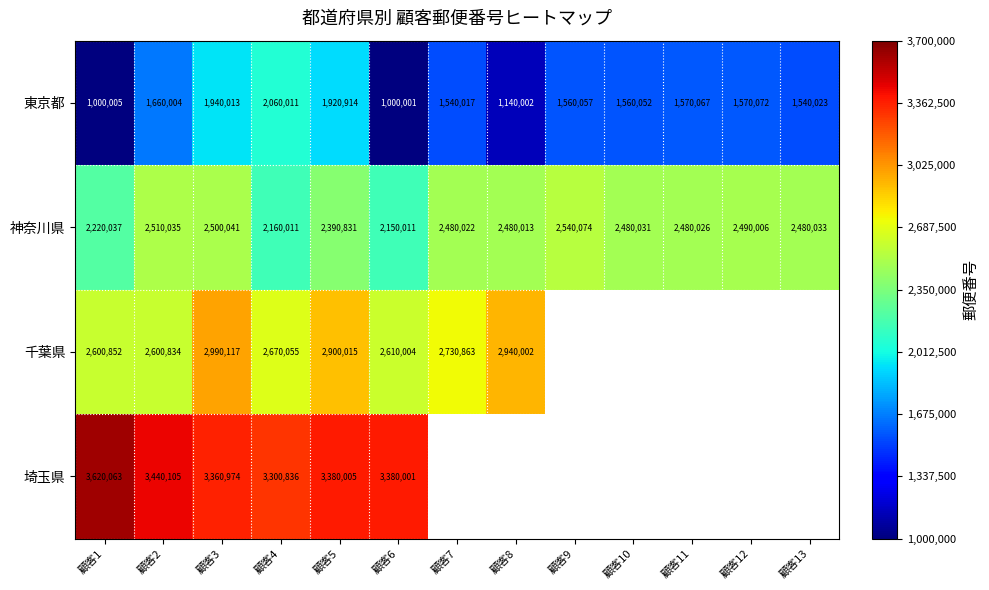

Rank the series at 顧客4 from lowest to highest value.

東京都, 神奈川県, 千葉県, 埼玉県